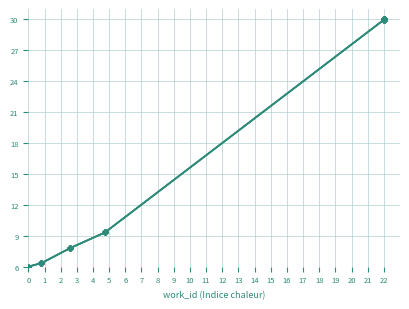

What are all the series names shown in the legend?

id, id_sorted, id_avg